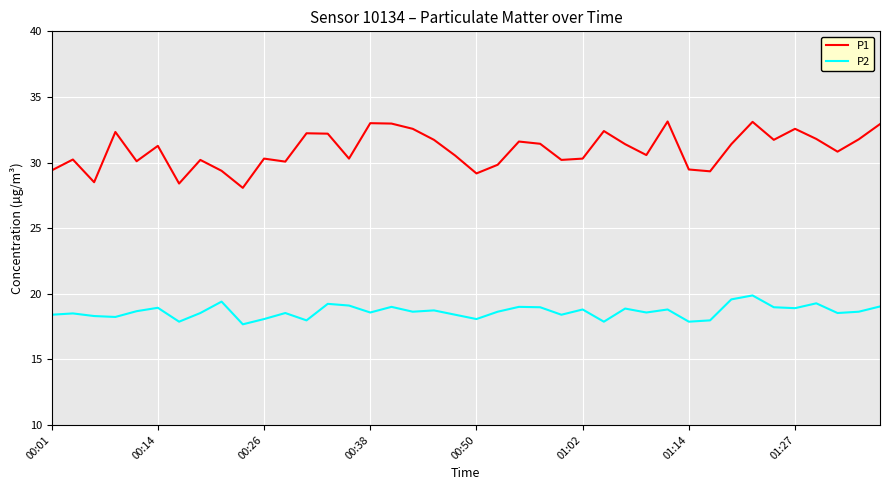

Which series has the largest total across all categories?

P1